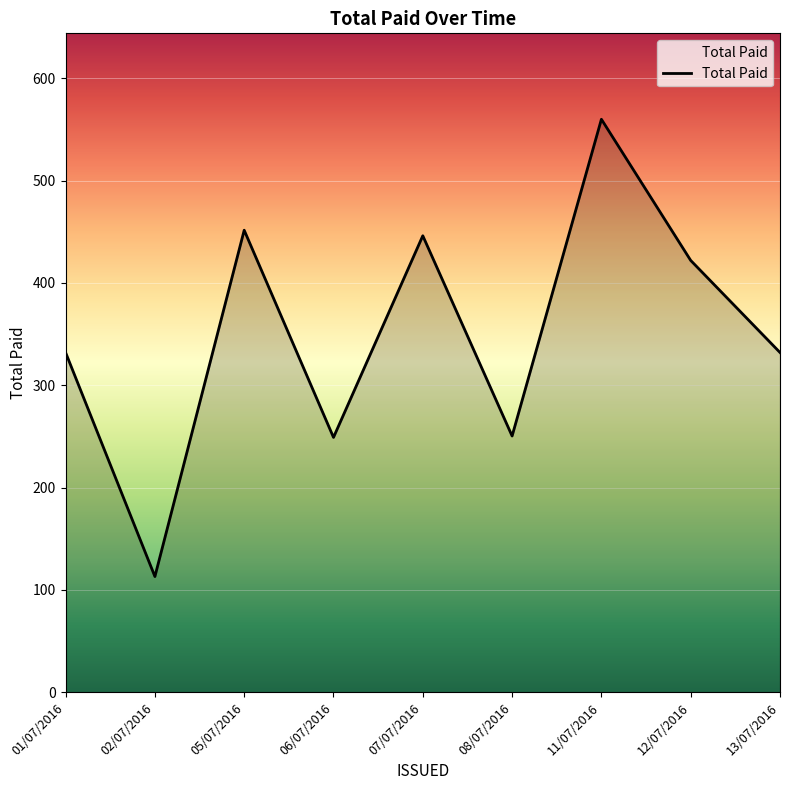

What is the change in value from 11/07/2016 to 12/07/2016?

-138.0